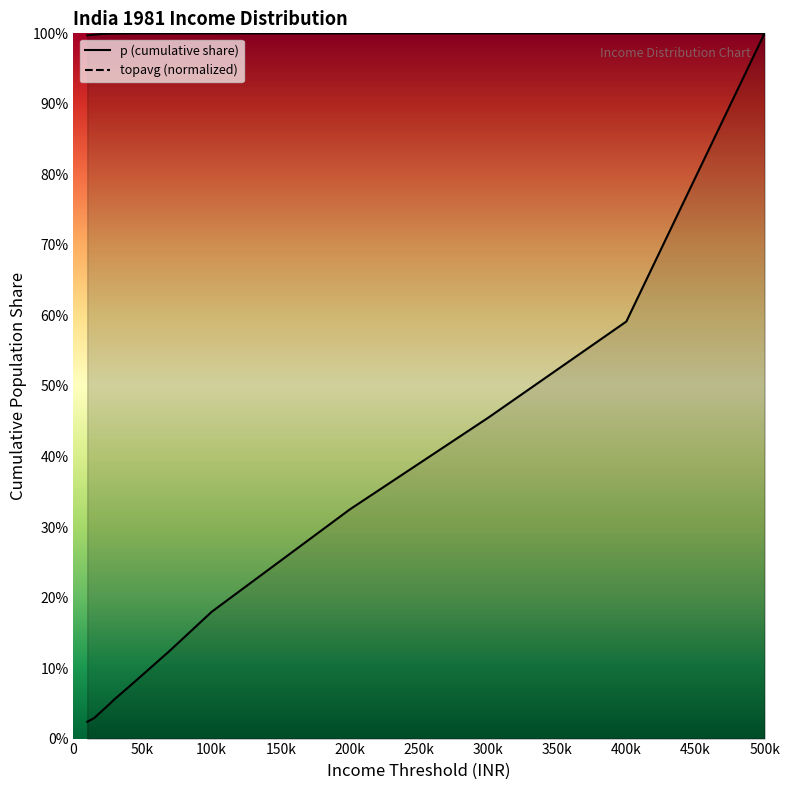

Is the value of p at 10000 greater than the value of topavg at 300000?

Yes